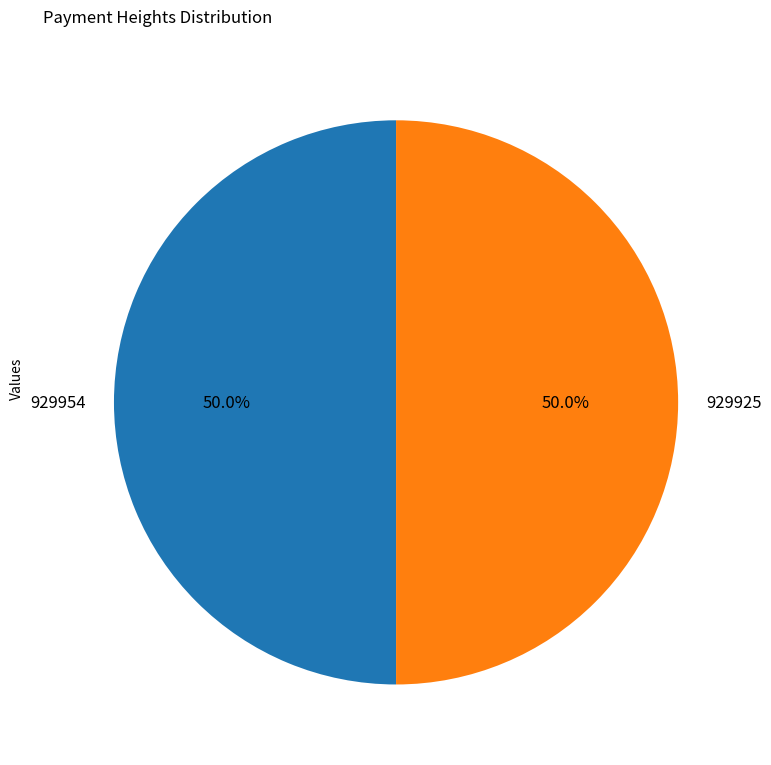

What is the ratio of the value at 929925 to the value at 929954?

1.0